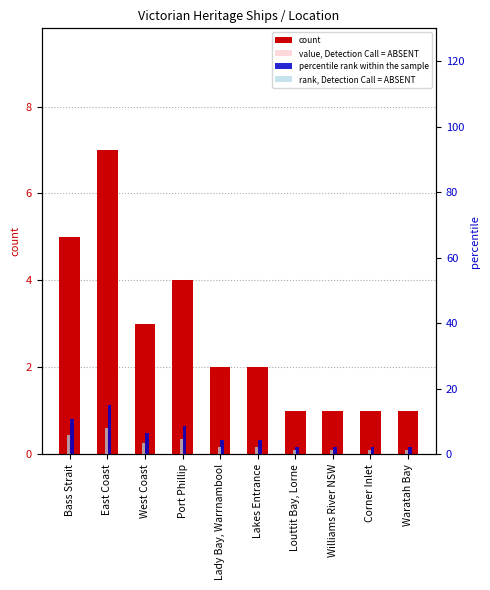

Between East Coast and West Coast, which is larger?

East Coast